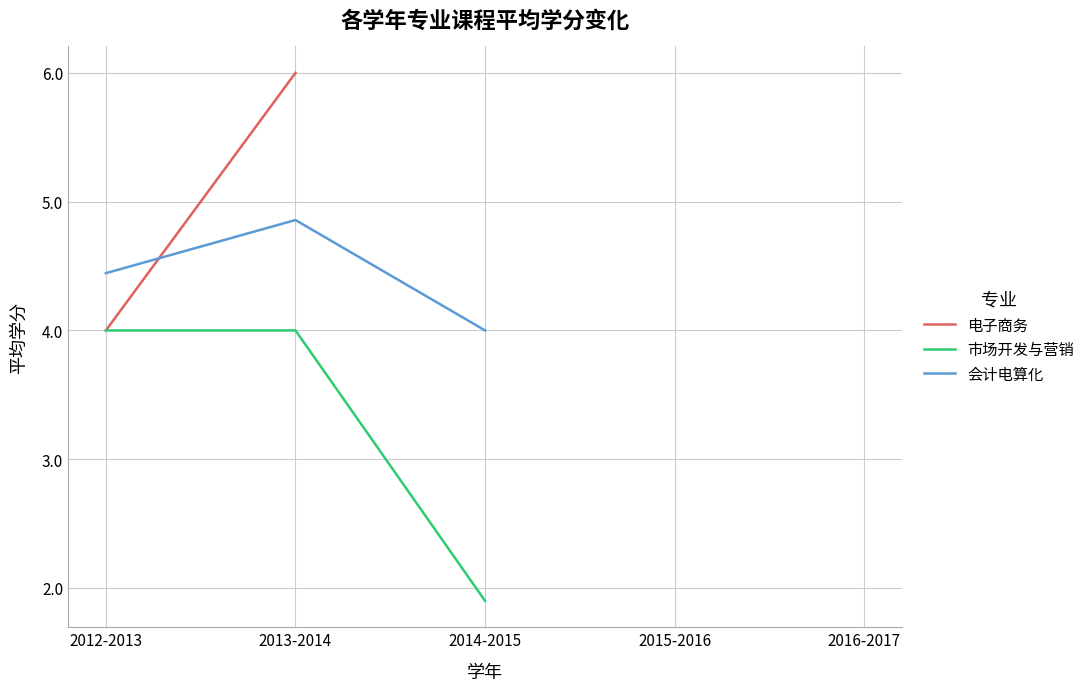

Where is the first local maximum for 会计电算化?

2013-2014